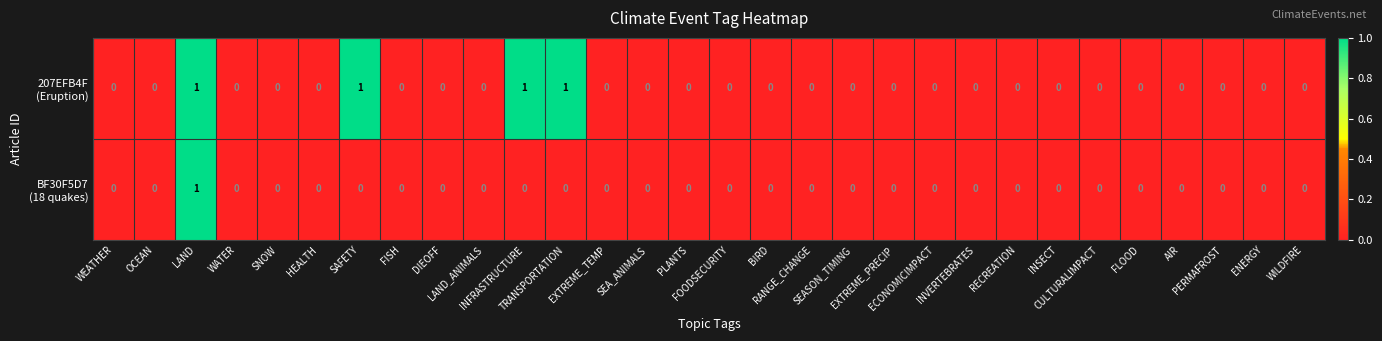

How many series are shown in this chart?

2